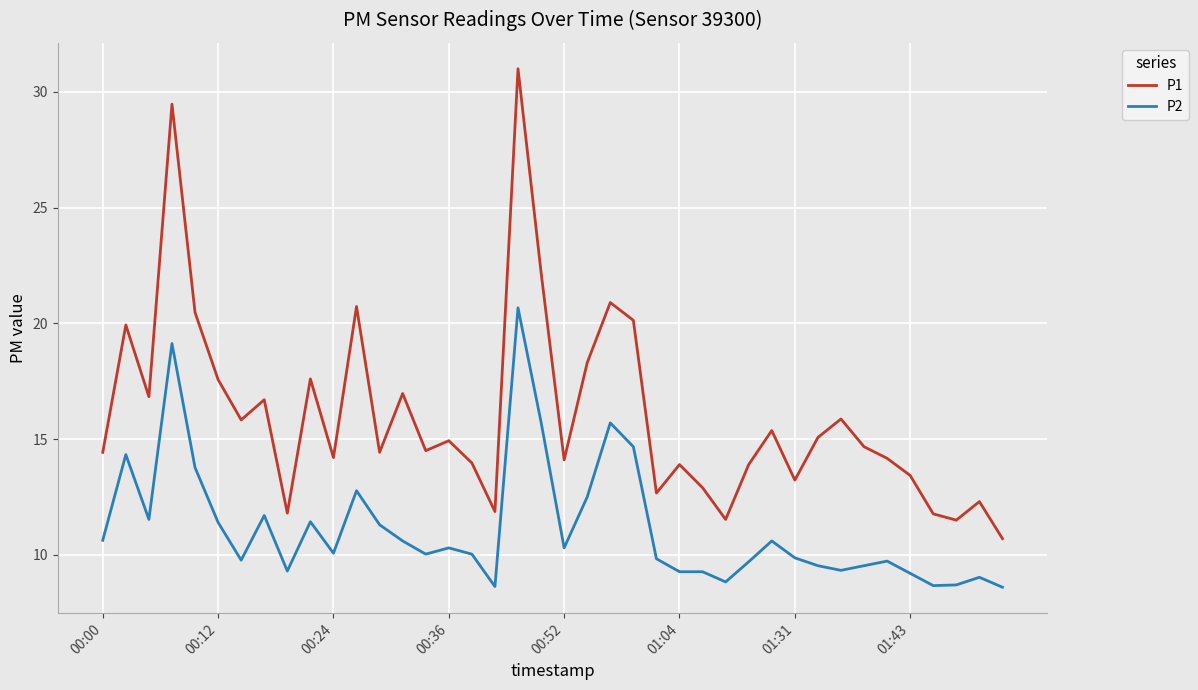

Which series has the largest range (max minus min)?

P1